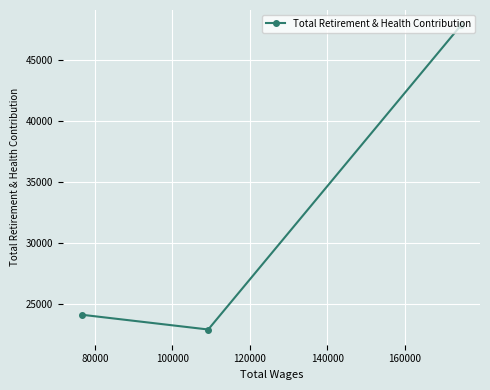

What is the value of the 1st point from the left?

24113